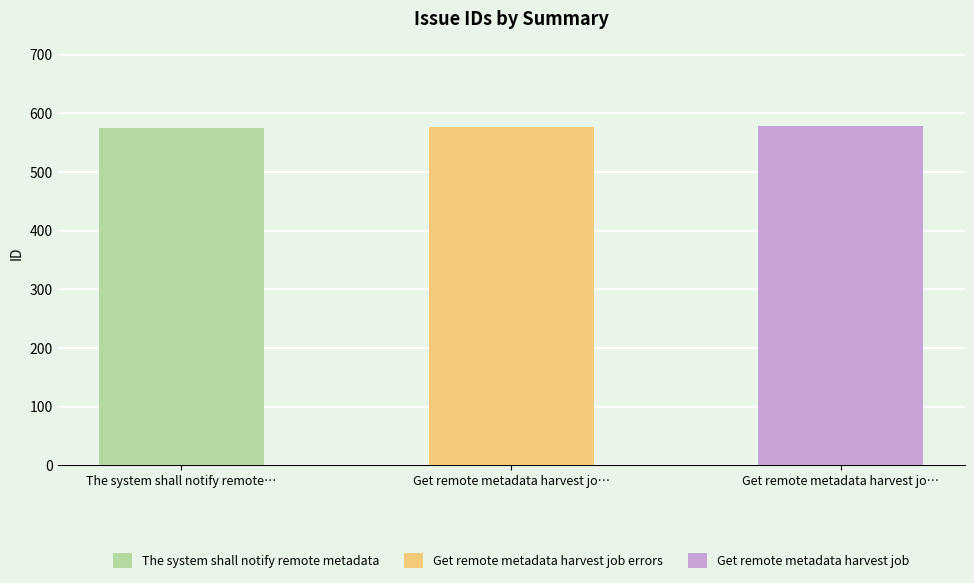

What is the smallest value displayed?

575